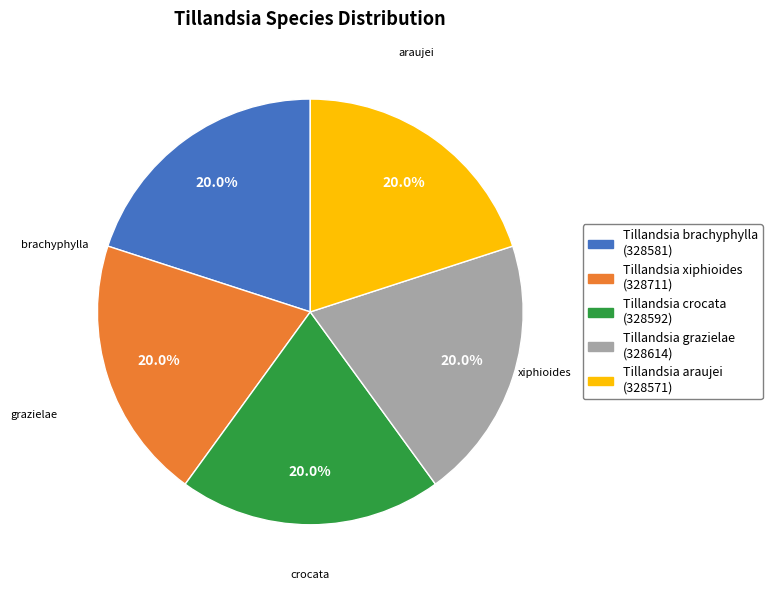

Does any single category account for the majority?

No